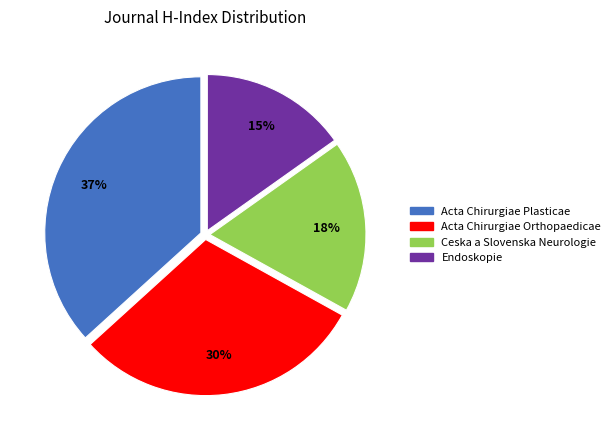

To the nearest percent, what is the average slice percentage?

25%